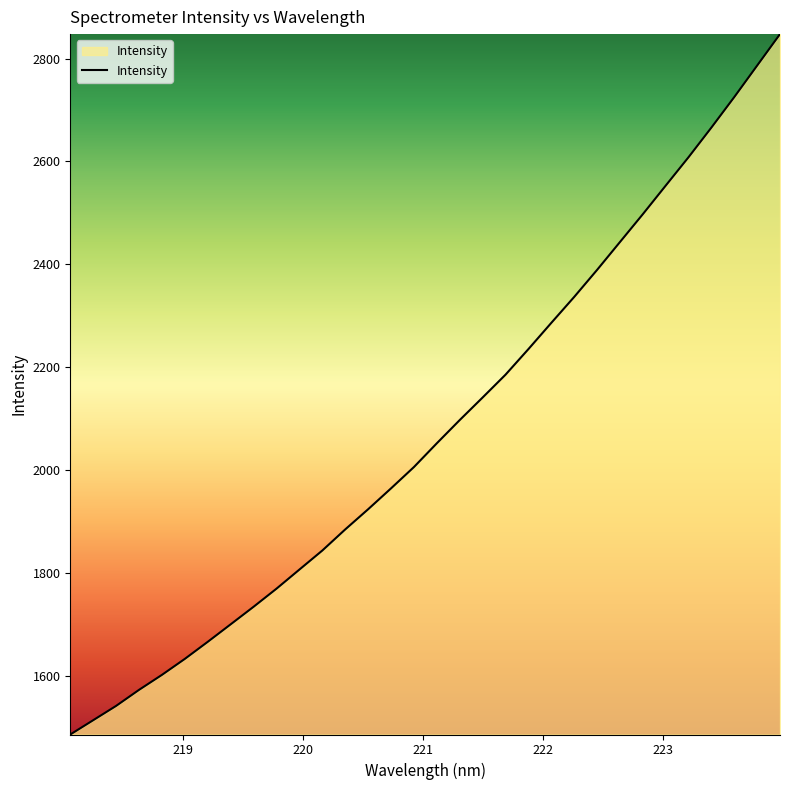

What is the difference between the maximum and minimum values?

1361.4